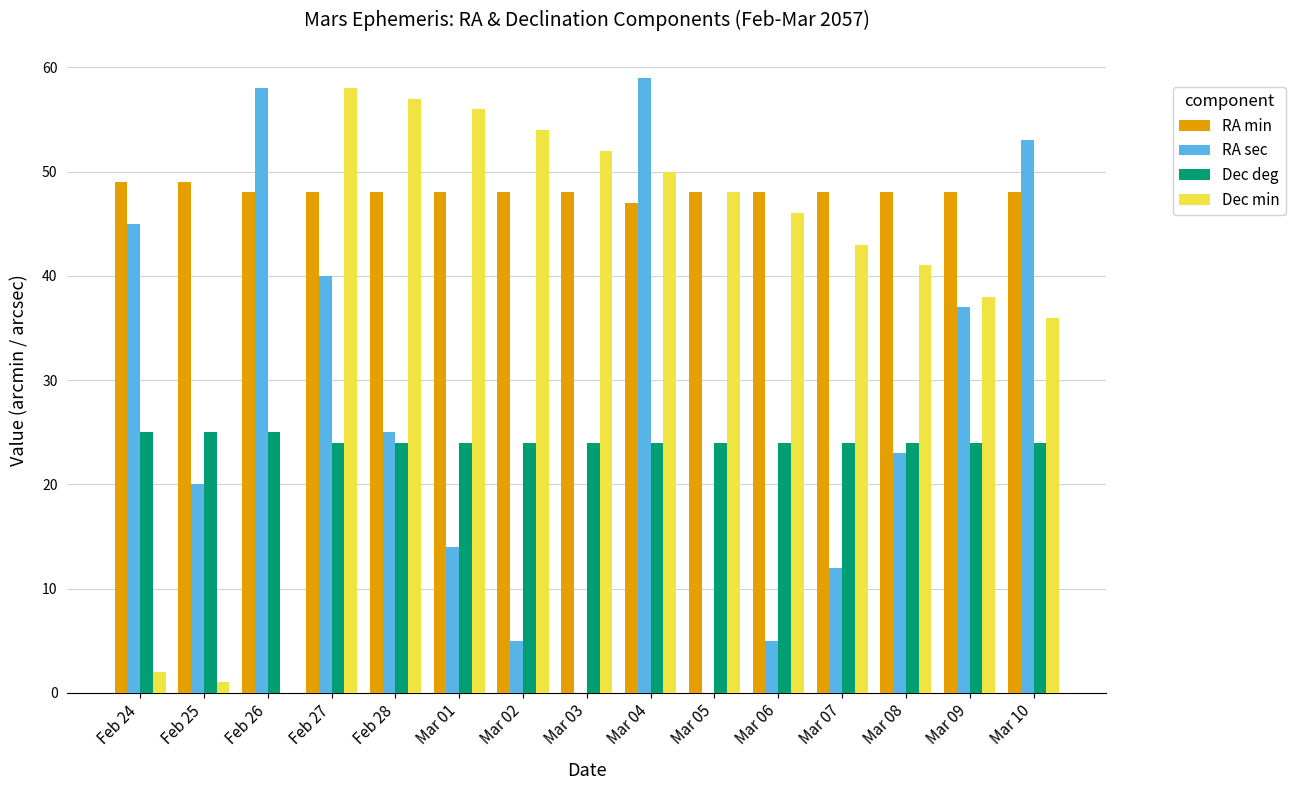

What is the spread (max minus min) of values at Mar 04?

35